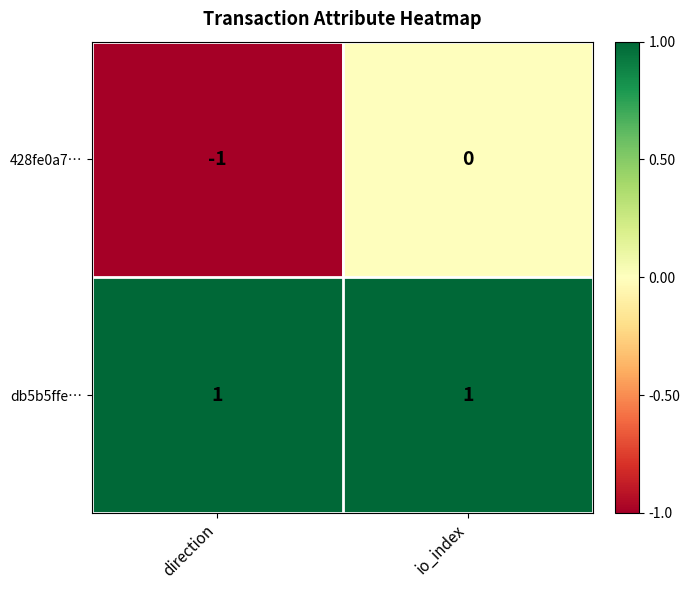

The value of db5b5ffe… at io_index is 1. True or false?

True